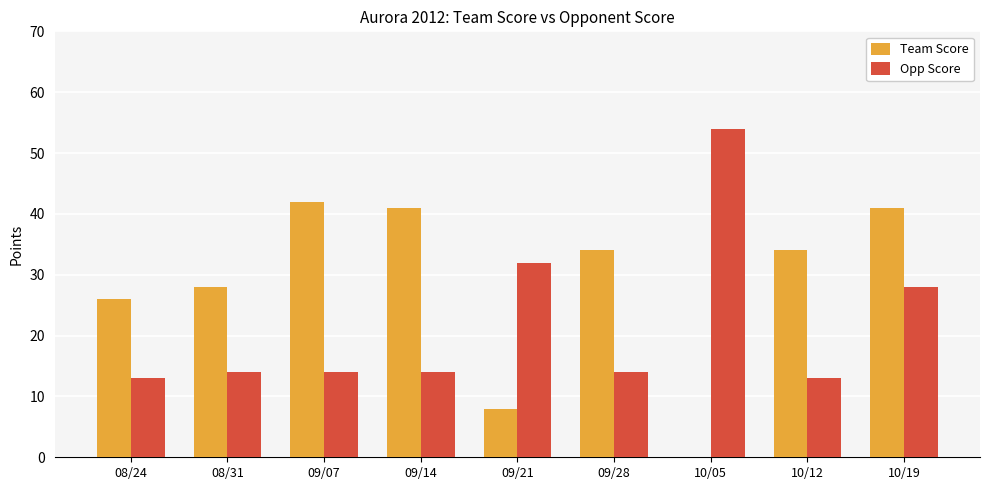

How many values in Team Score are above zero?

8